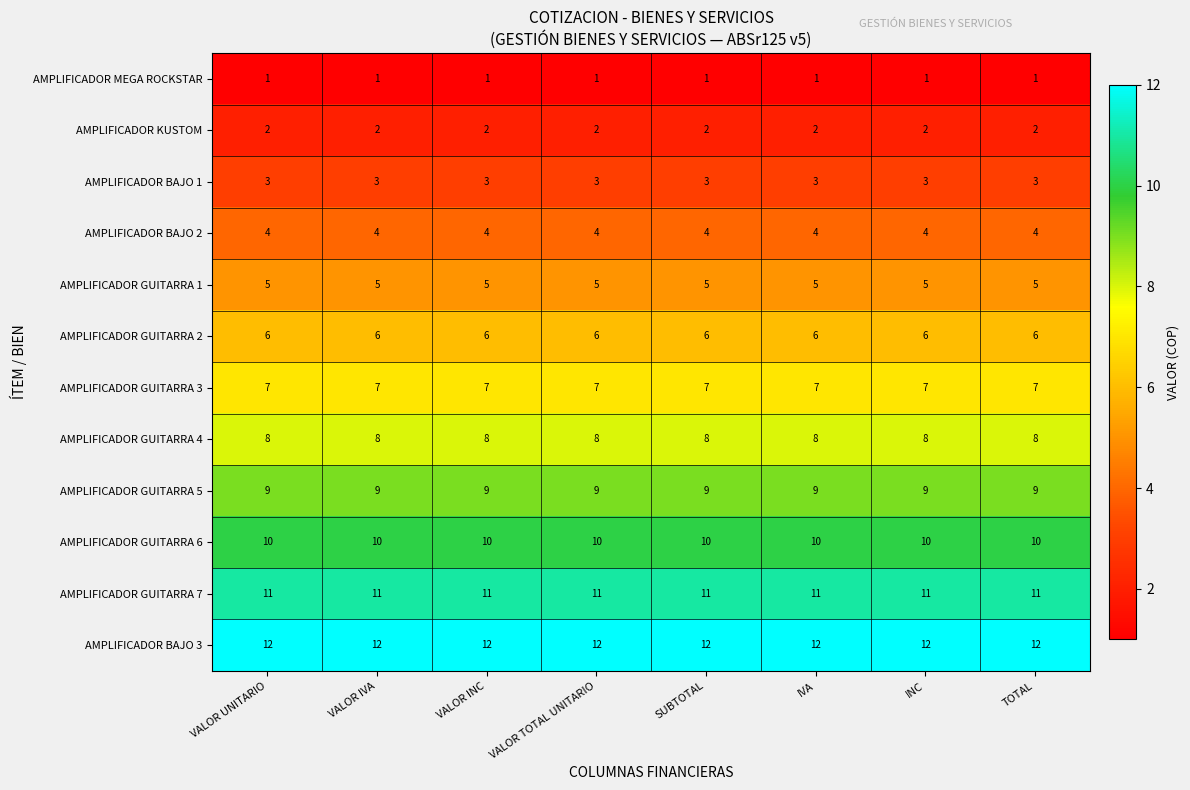

What is the spread (max minus min) of values at VALOR INC?

11